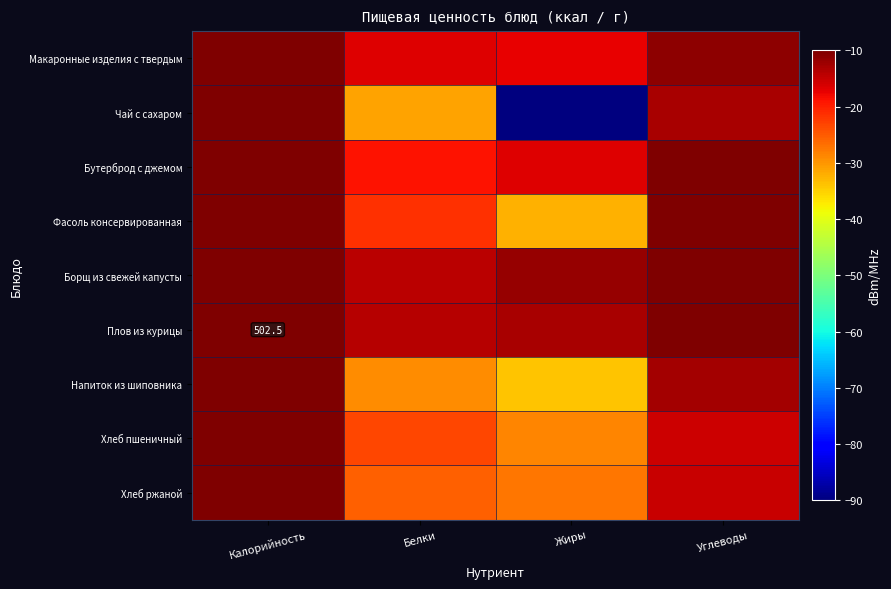

Between Жиры and Белки, which is larger?

Белки